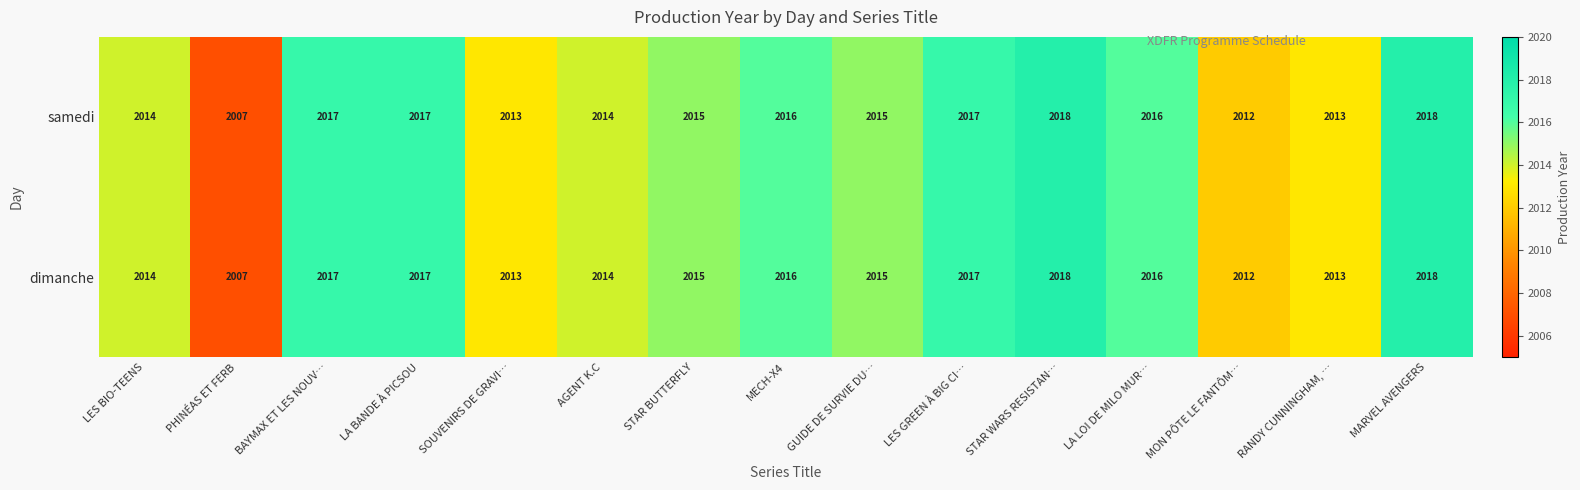

What is the difference between the second highest and minimum values in the dimanche series?

11